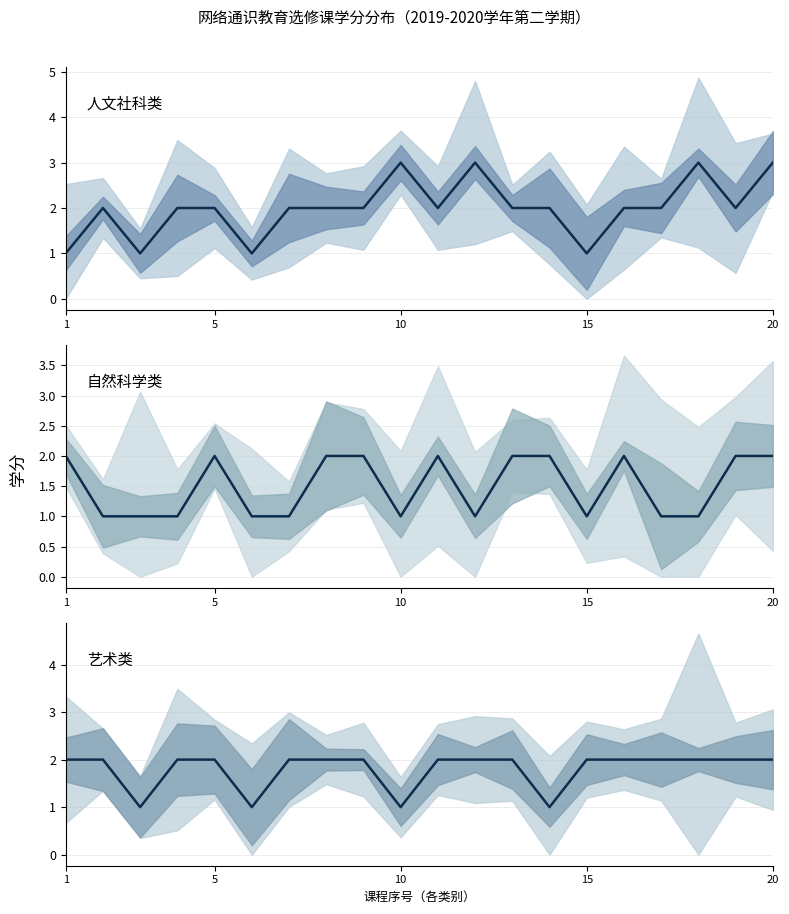

How many data points in 人文社科类 are less than 2?

4